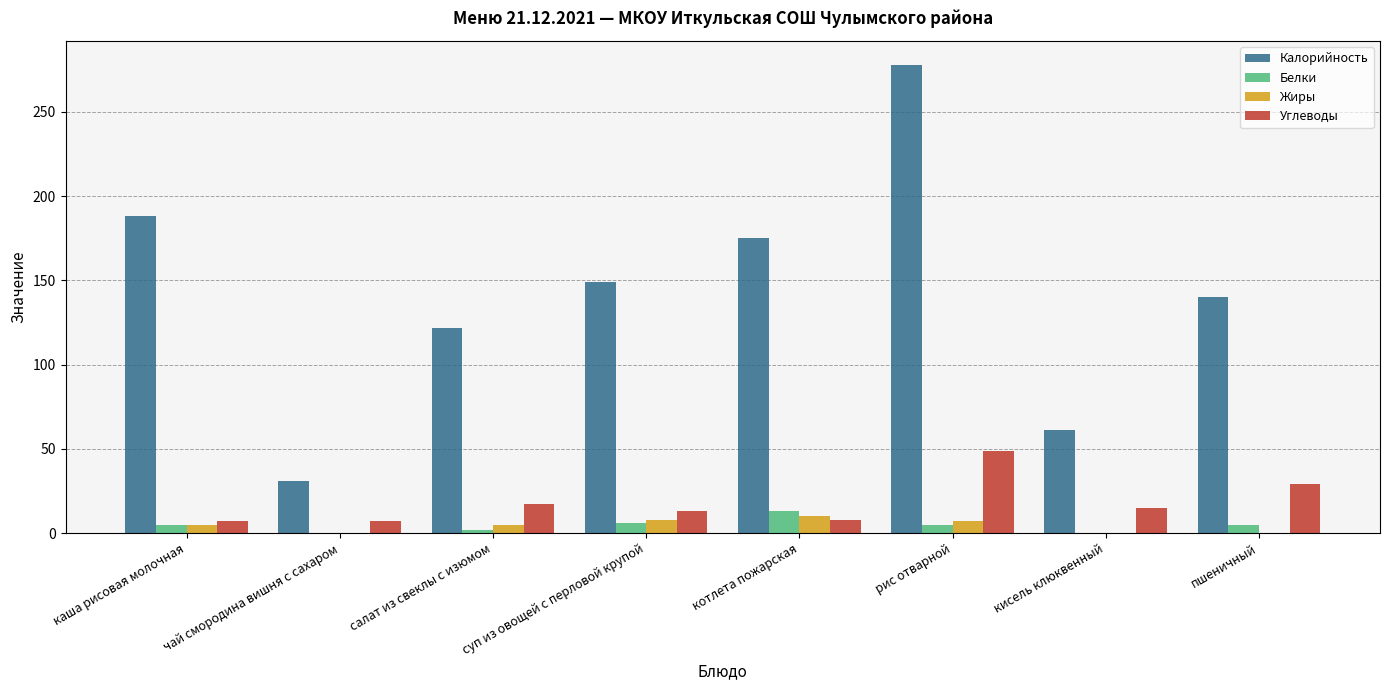

Between котлета пожарская and рис отварной, which series saw the biggest shift?

Калорийность